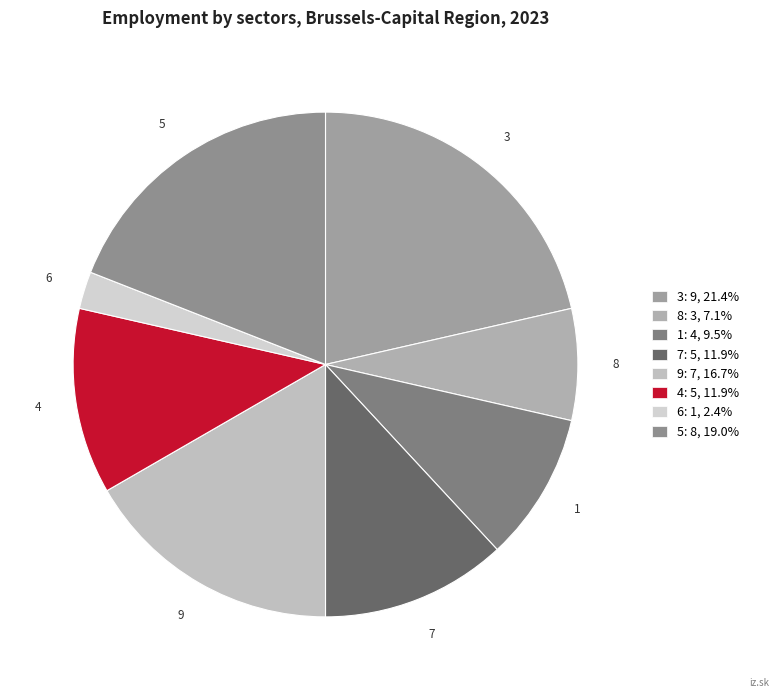

The 9 slice represents 17% of the pie. True or false?

True